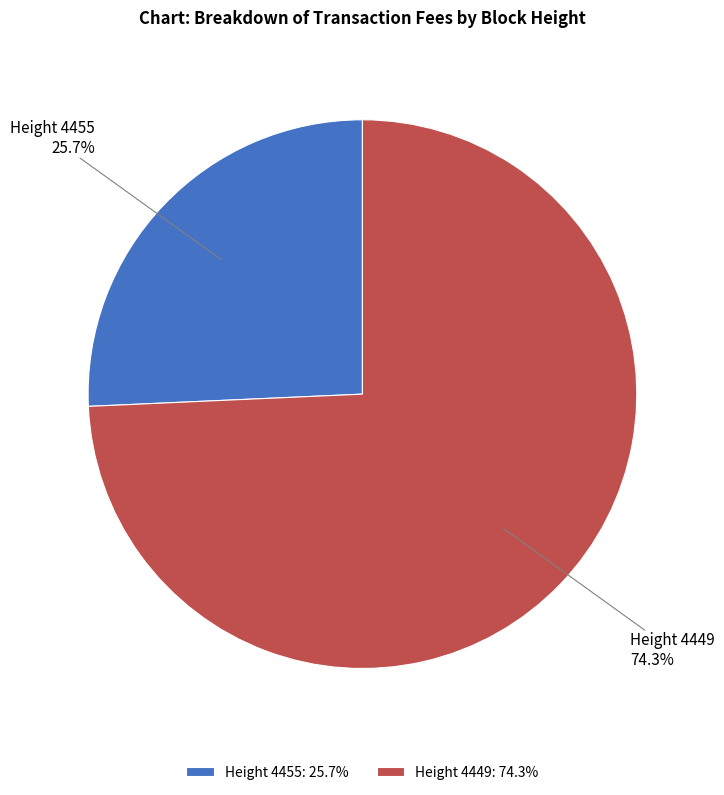

What is the largest slice in the pie chart?

Height 4449